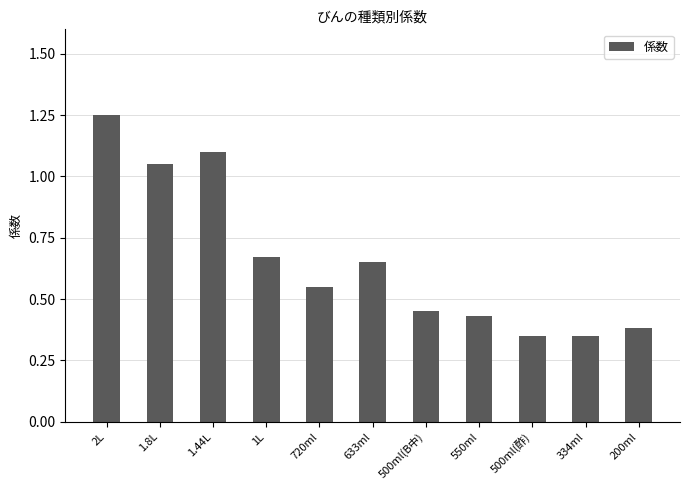

Which category has the highest value across all series?

2L